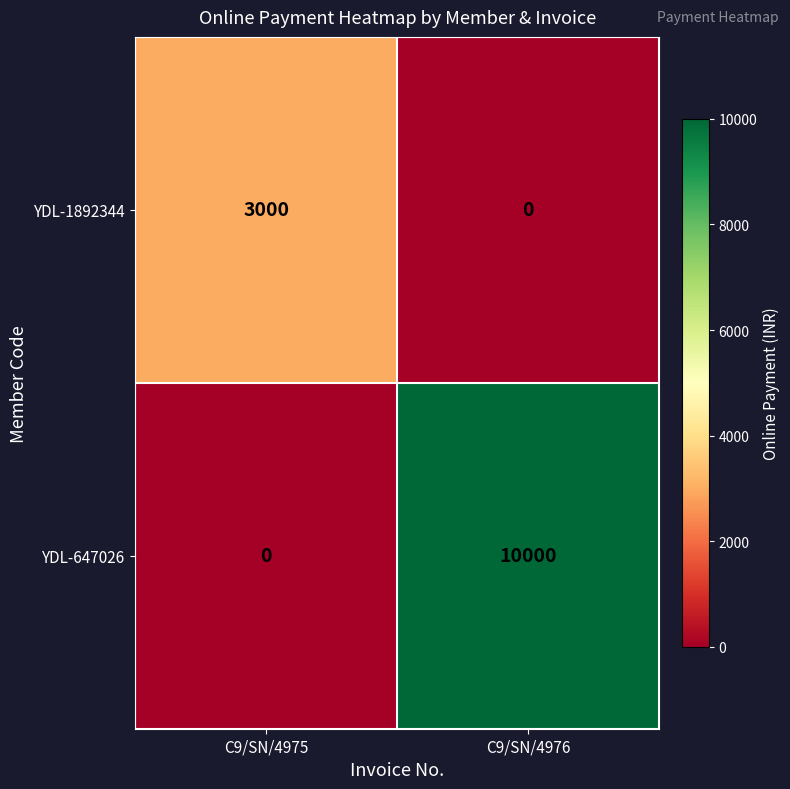

What is the average value of the YDL-1892344 series?

1500